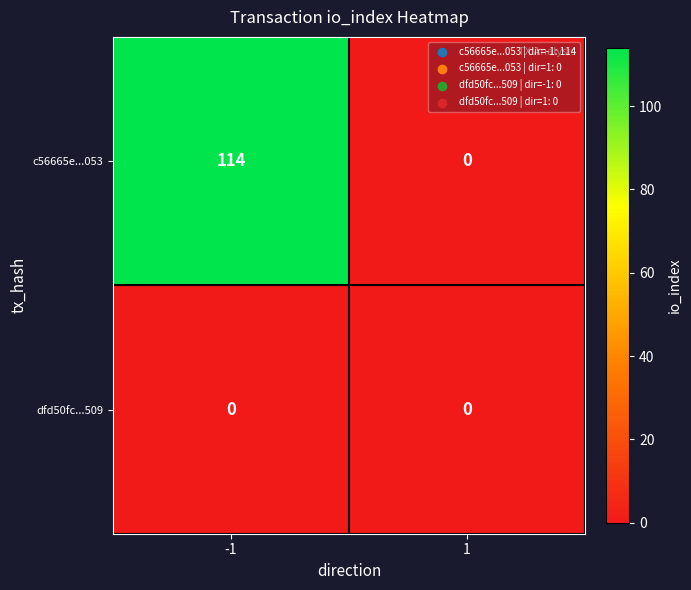

Is it true that c56665e...053 equals 0 at 1?

True